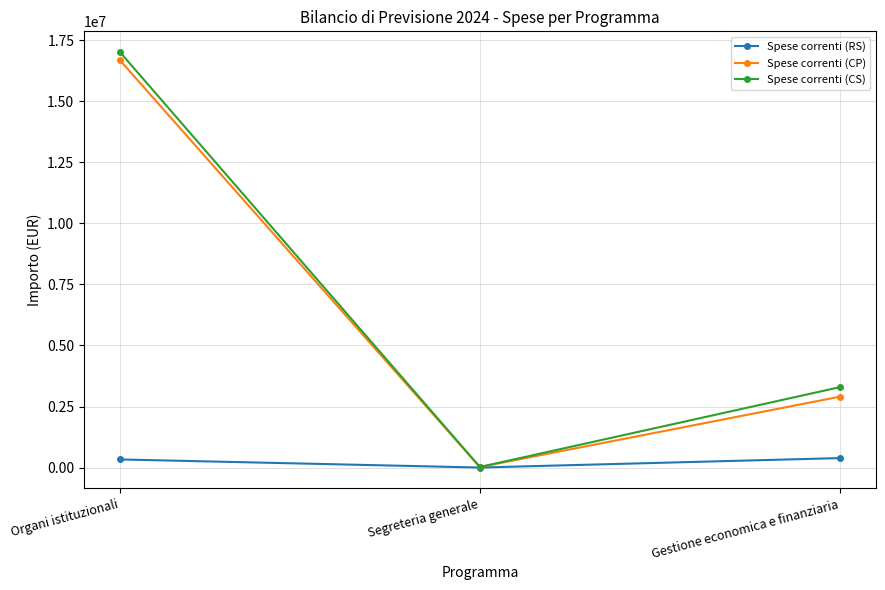

Which category has the lowest value in the Spese correnti (RS) series?

Segreteria generale